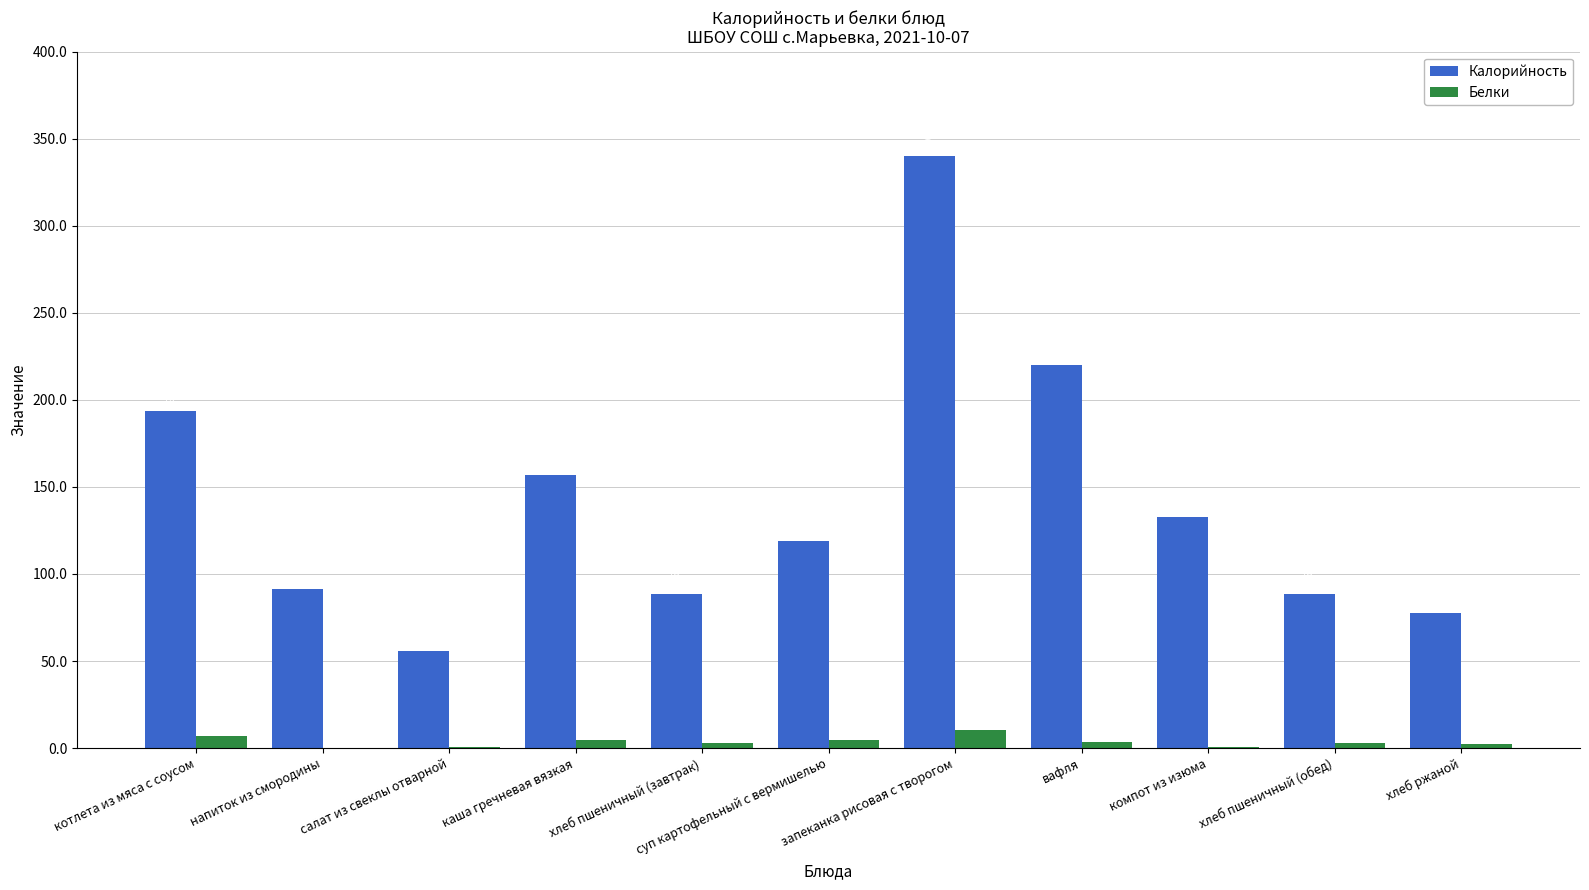

Which series changed the most between напиток из смородины and суп картофельный с вермишелью?

Калорийность